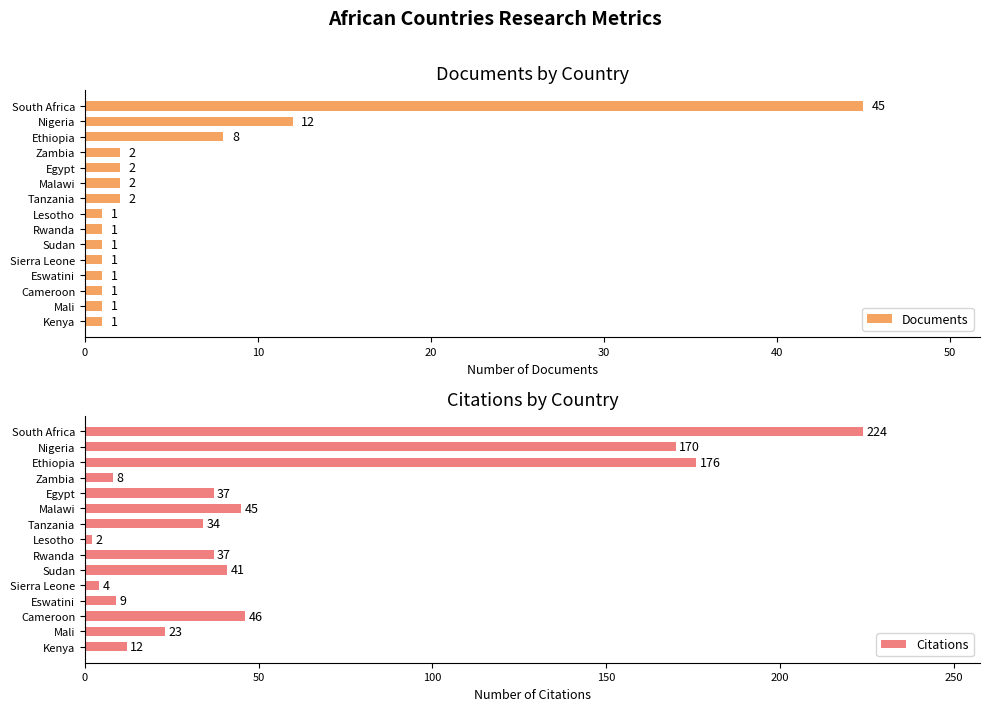

Is it true that Citations equals 12 at Kenya?

True